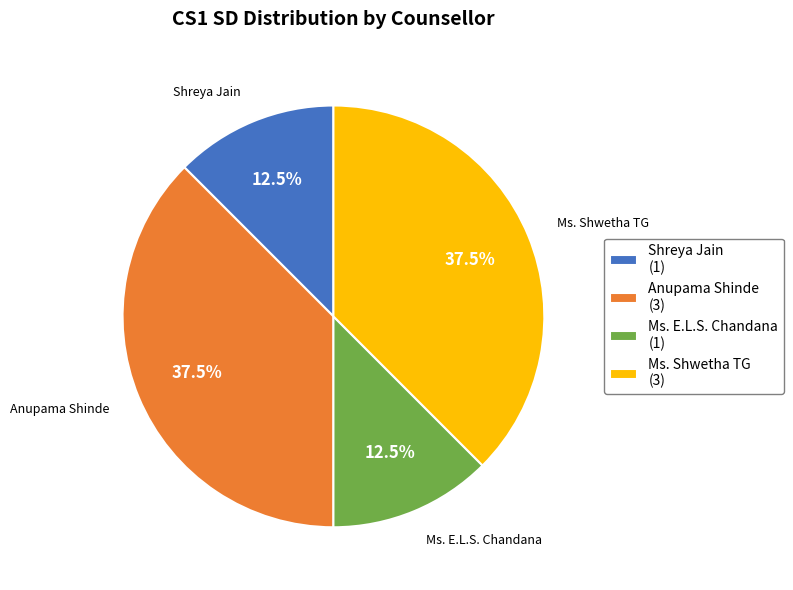

Does Anupama Shinde (3) represent more than half of the total?

No